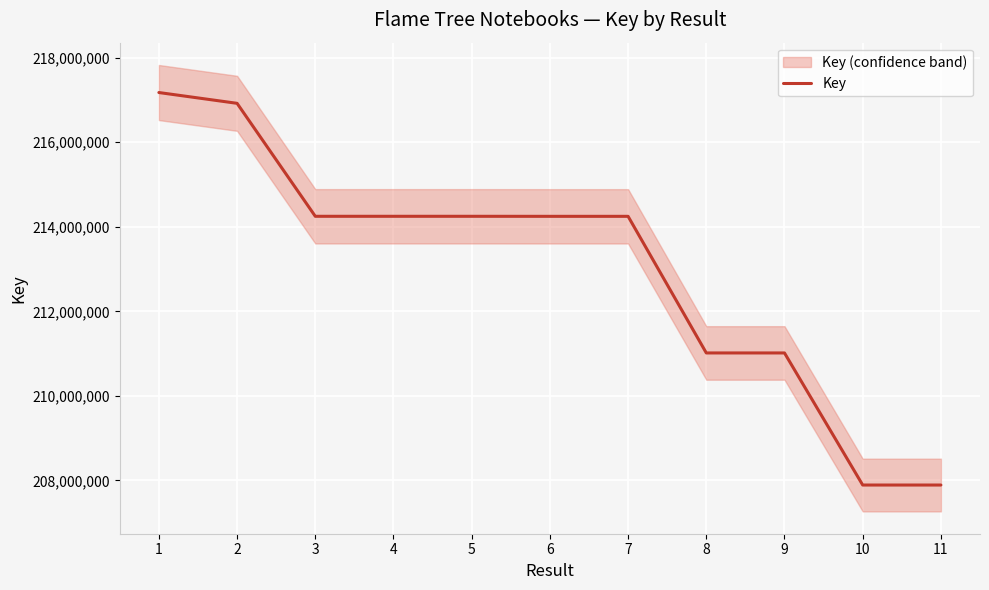

What is the greatest value displayed?

217176010